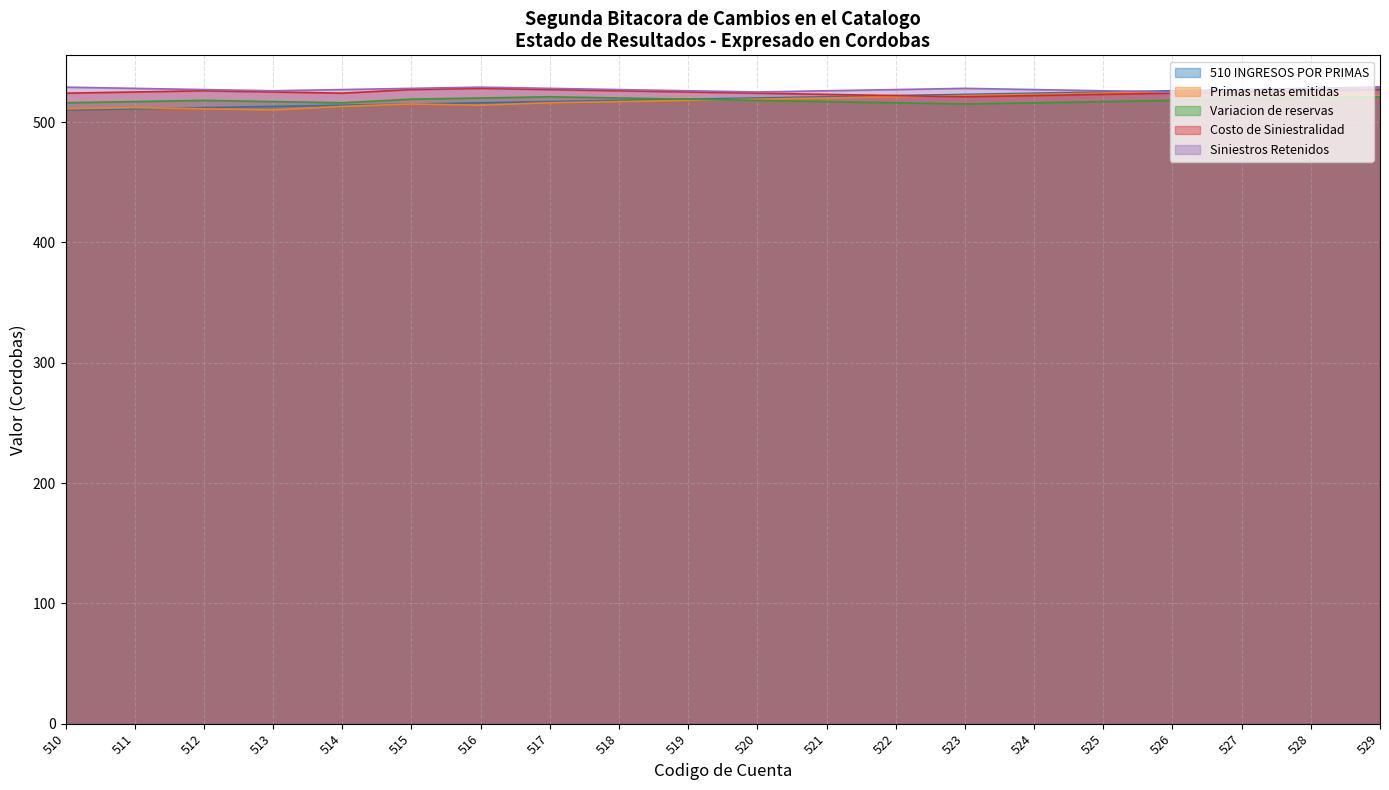

True or false: 510 INGRESOS POR PRIMAS and Variacion de reservas intersect in this chart.

False